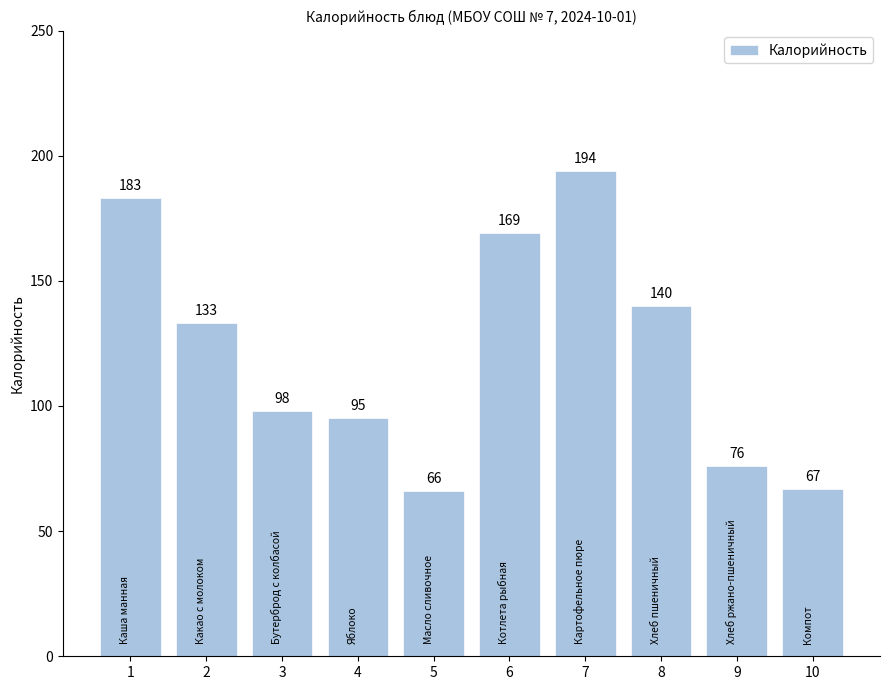

What is the difference between the maximum and second lowest values?

127